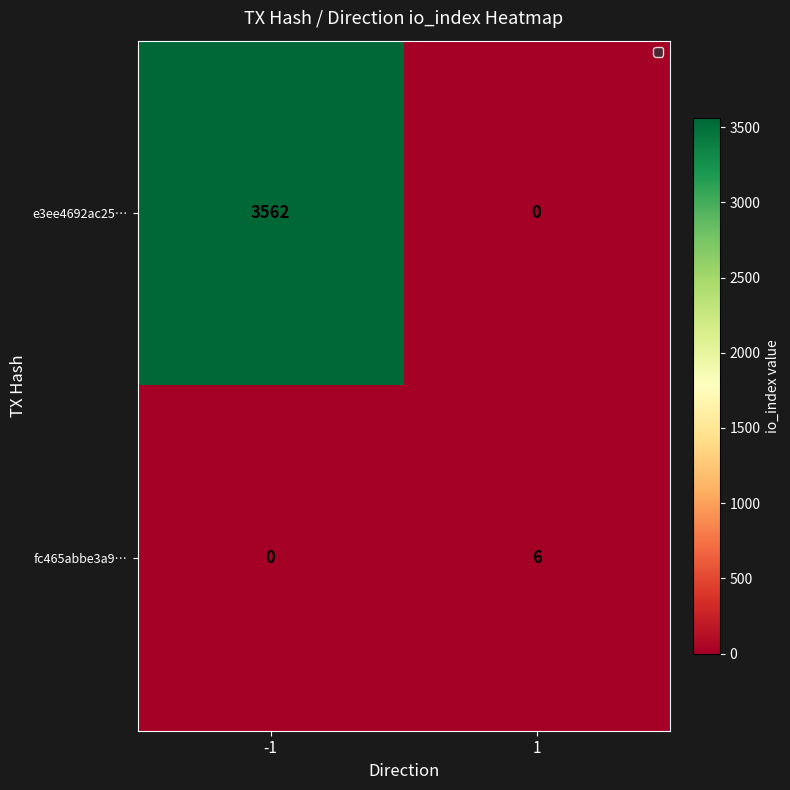

Which series has the largest range (max minus min)?

e3ee4692ac25…